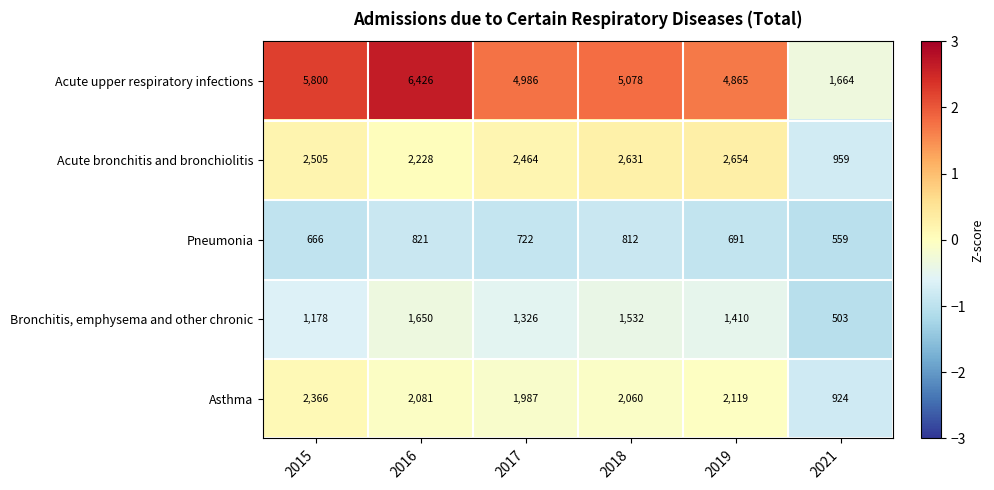

What is the greatest value displayed?

6426